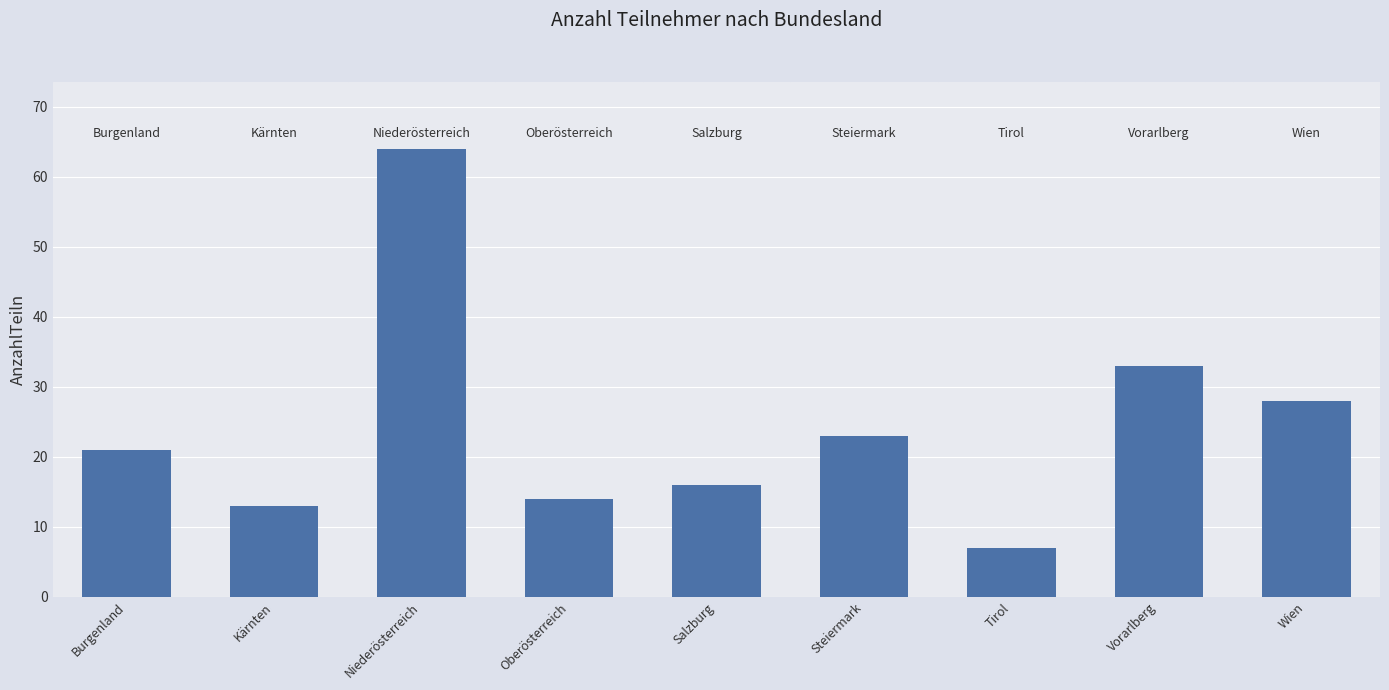

What is the ratio of the value at Tirol to the value at Vorarlberg?

0.2